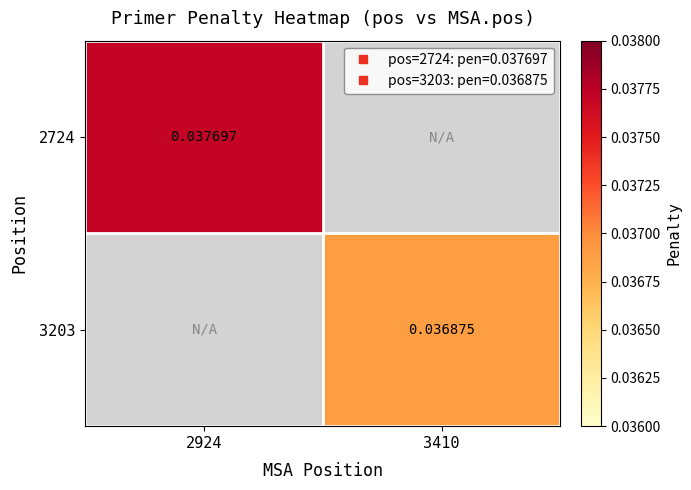

List the series in order of their overall mean, highest first.

2724, 3203